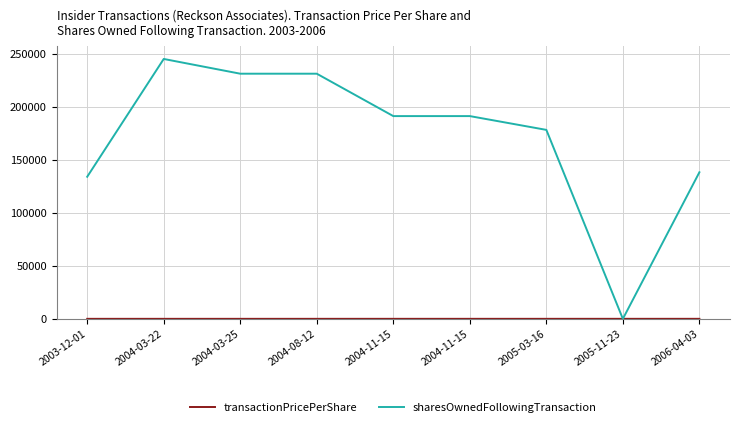

Which has a higher value, 2004-11-15 or 2004-11-15?

2004-11-15